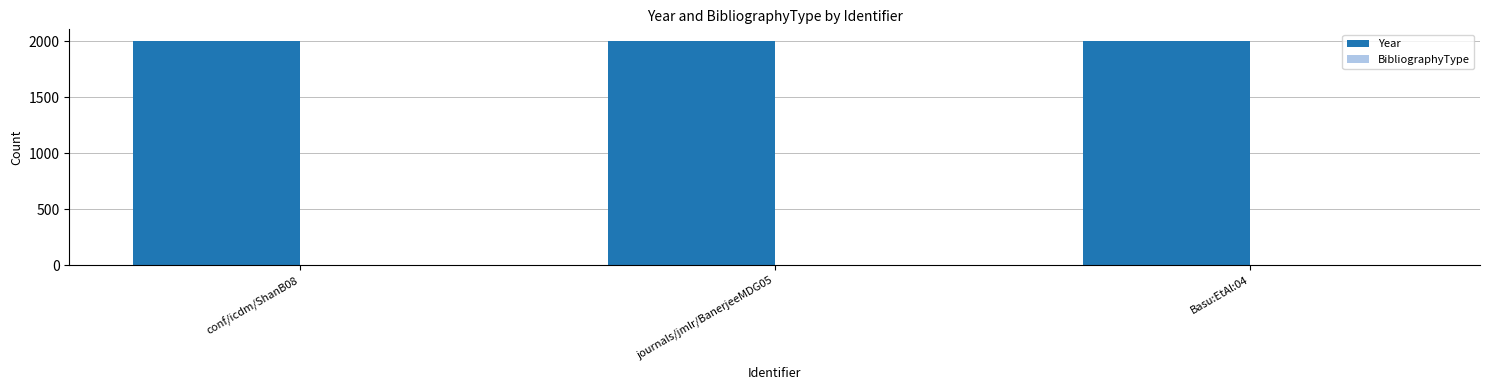

What is the difference between the Year values at conf/icdm/ShanB08 and Basu:EtAl:04?

4